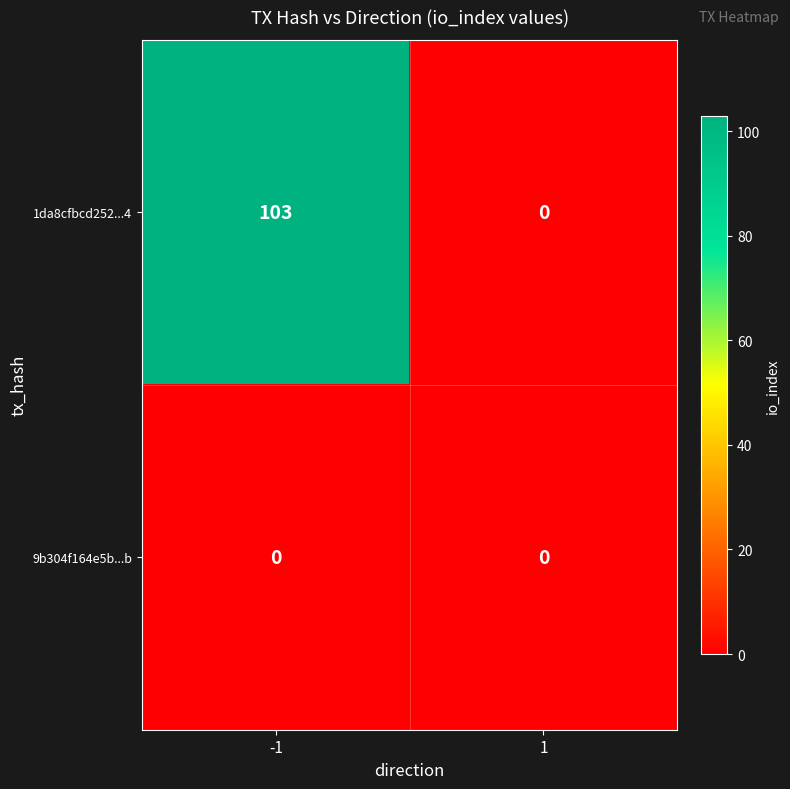

Reading right to left, list all the values displayed in this chart.

1da8cfbcd252...4: 1=0	-1=103
9b304f164e5b...b: 1=0	-1=0